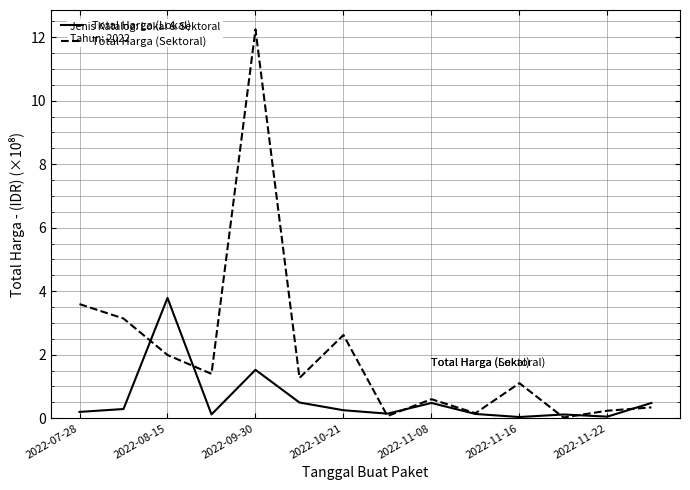

List the series in order of their peak value, lowest first.

Total Harga (Lokal), Total Harga (Sektoral)